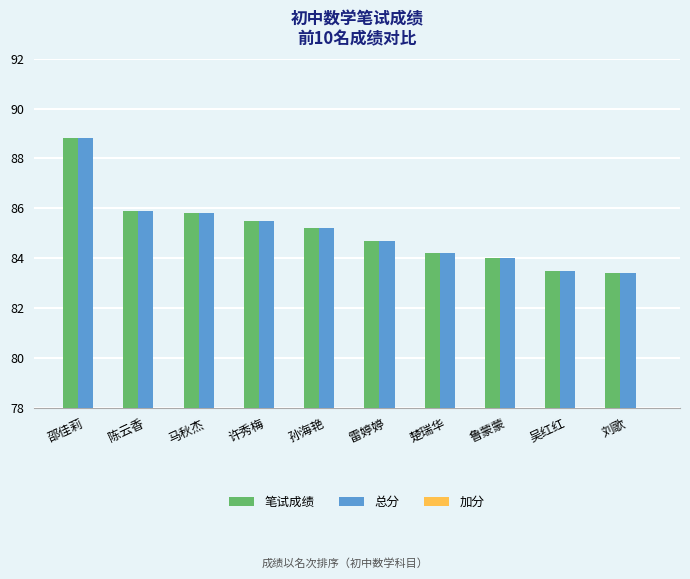

At which category is the sum across all series the highest?

邵佳莉